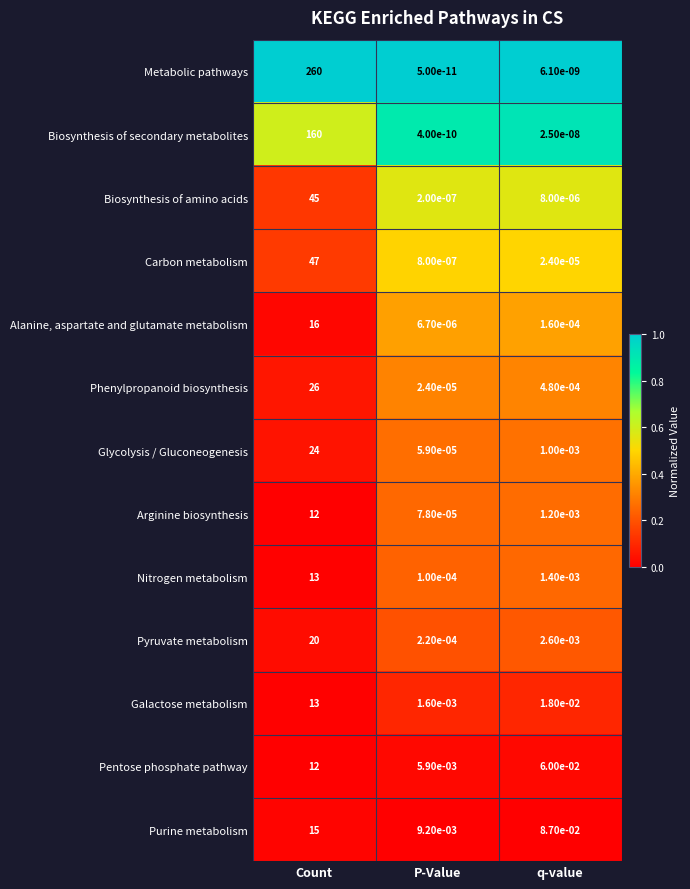

True or false: Alanine, aspartate and glutamate metabolism has a value of 16.0 at Count.

True